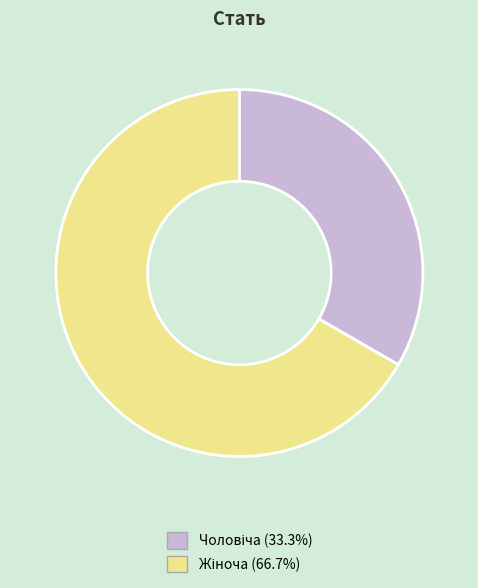

Is there any slice that represents more than half of the pie?

Yes